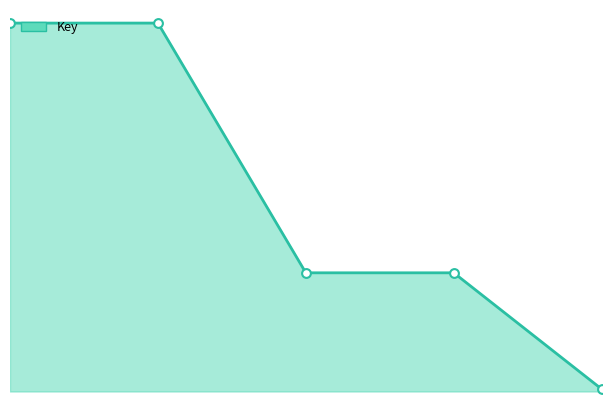

Does the chart have visible grid lines?

No